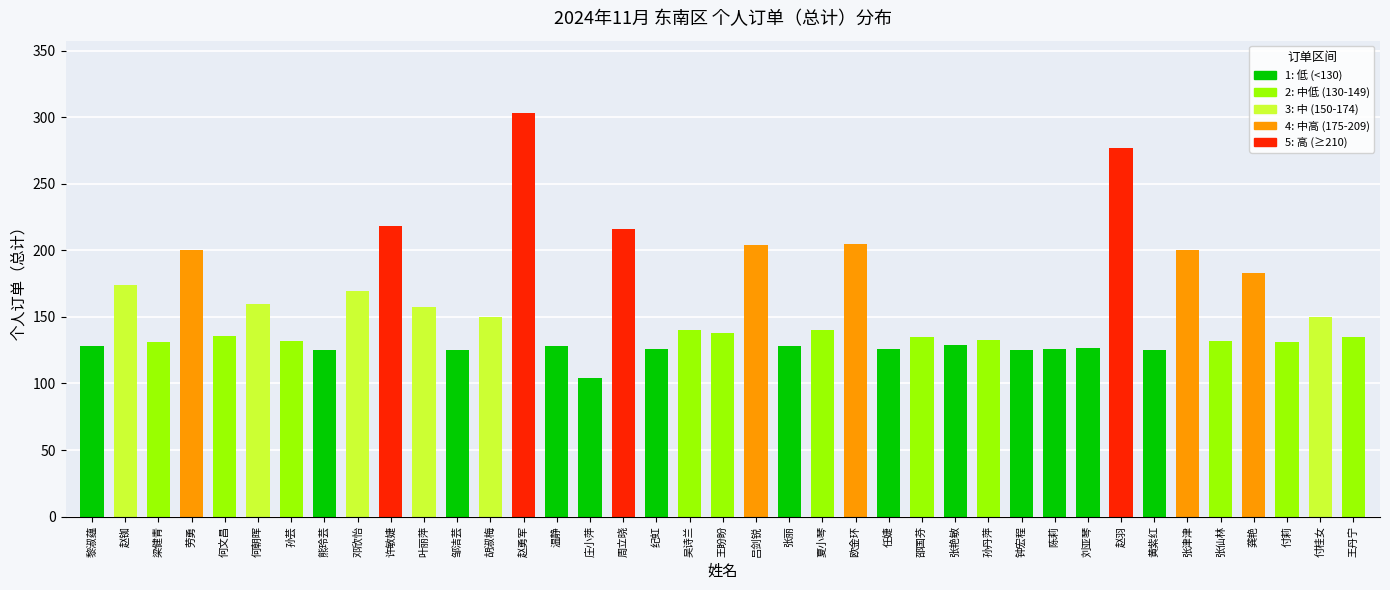

What is the difference between the maximum and minimum values?

199.0